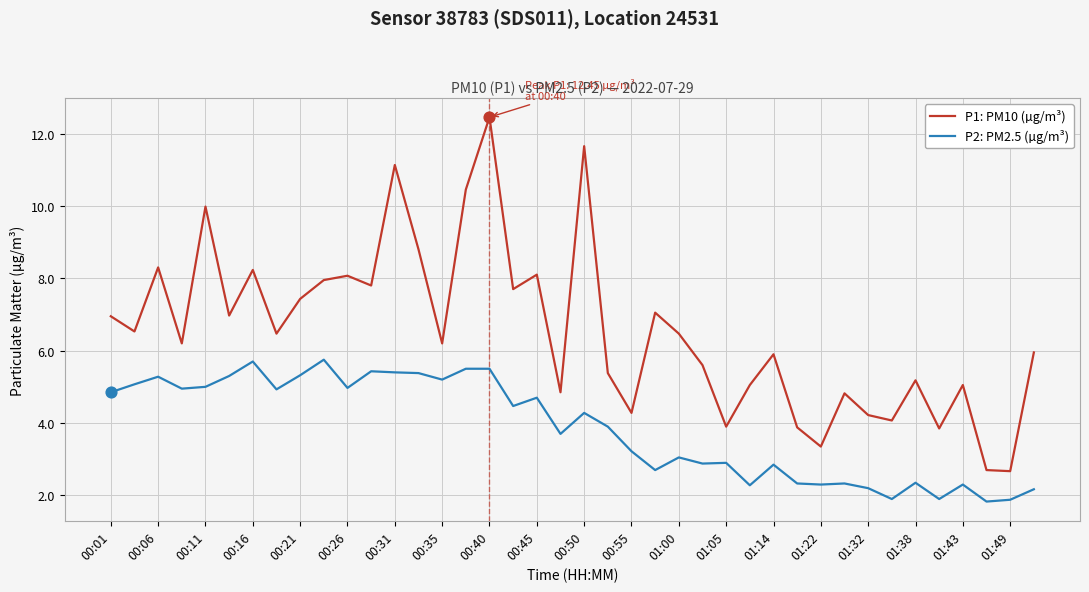

True or false: P2: PM2.5 (µg/m³) and P1: PM10 (µg/m³) intersect in this chart.

False